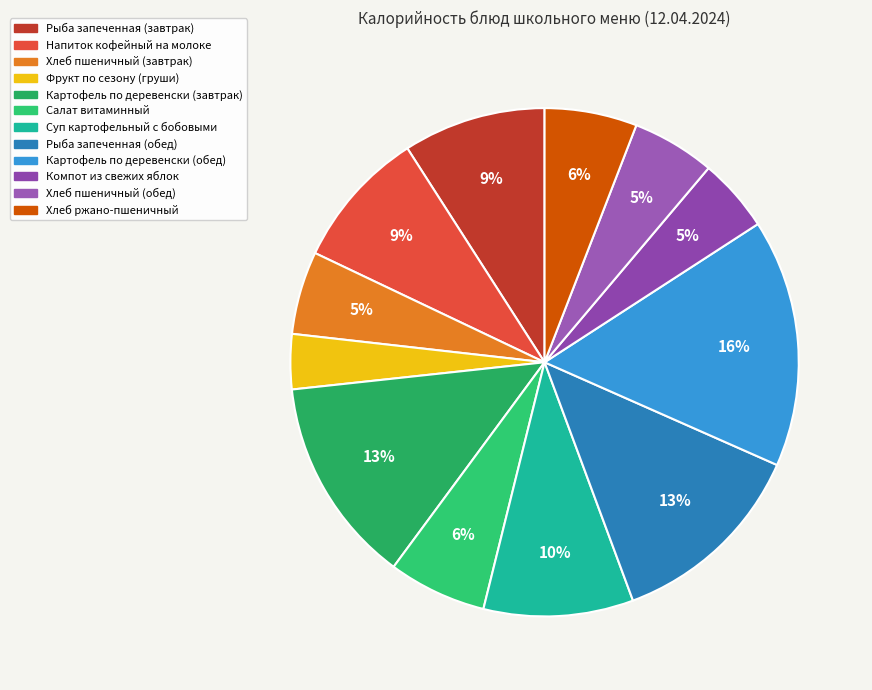

What percentage is the Рыба запеченная (завтрак) slice, to the nearest percent?

9%